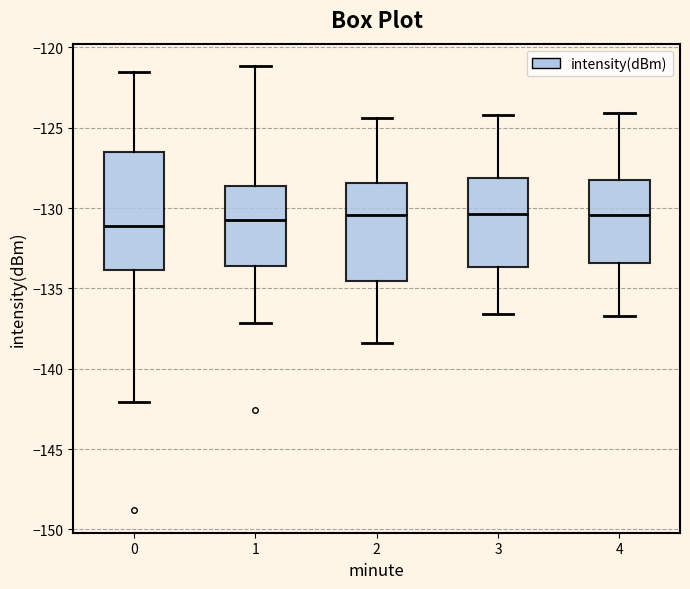

Comparing the boxes themselves (not the whiskers), which one is the tallest?

0